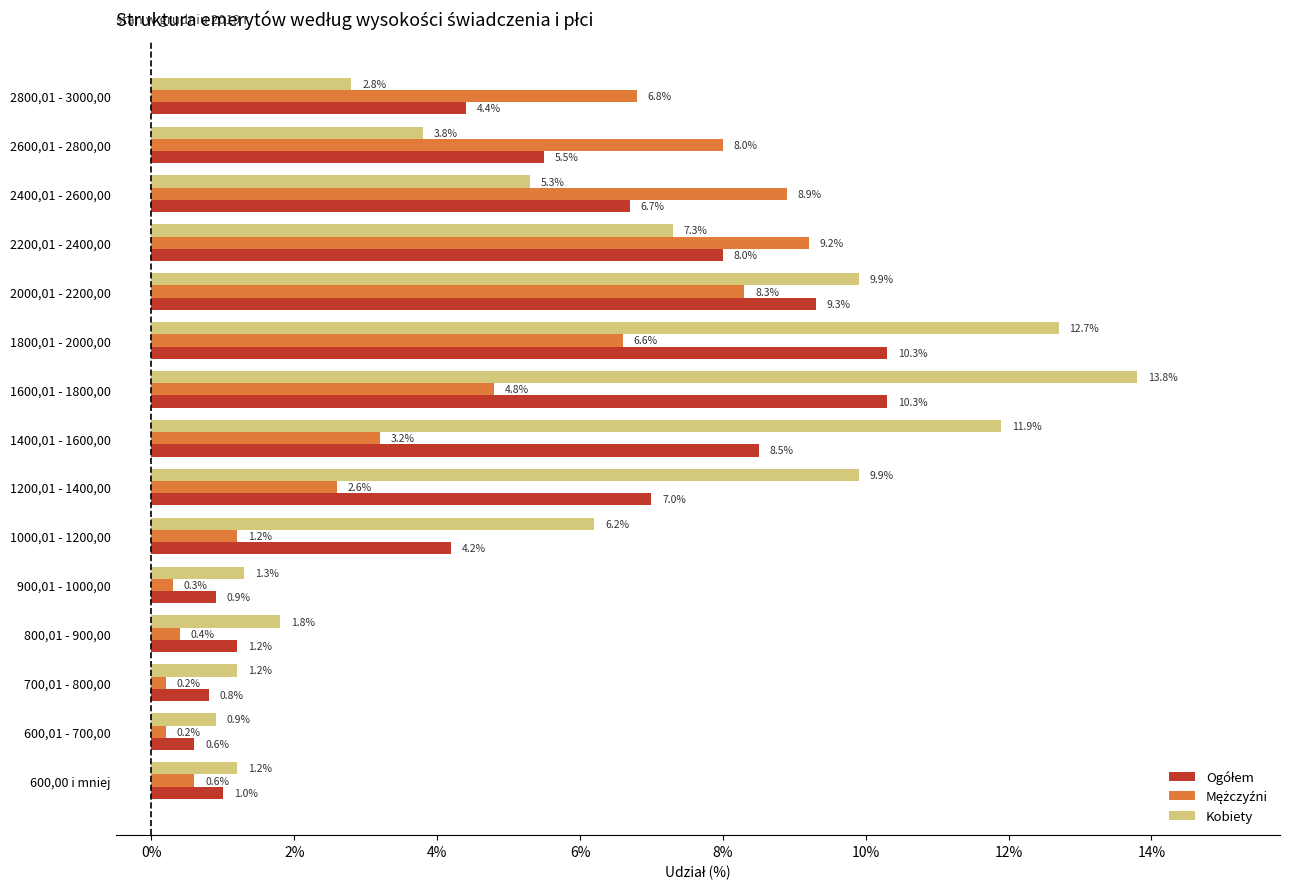

Which series has the widest spread of values?

Kobiety